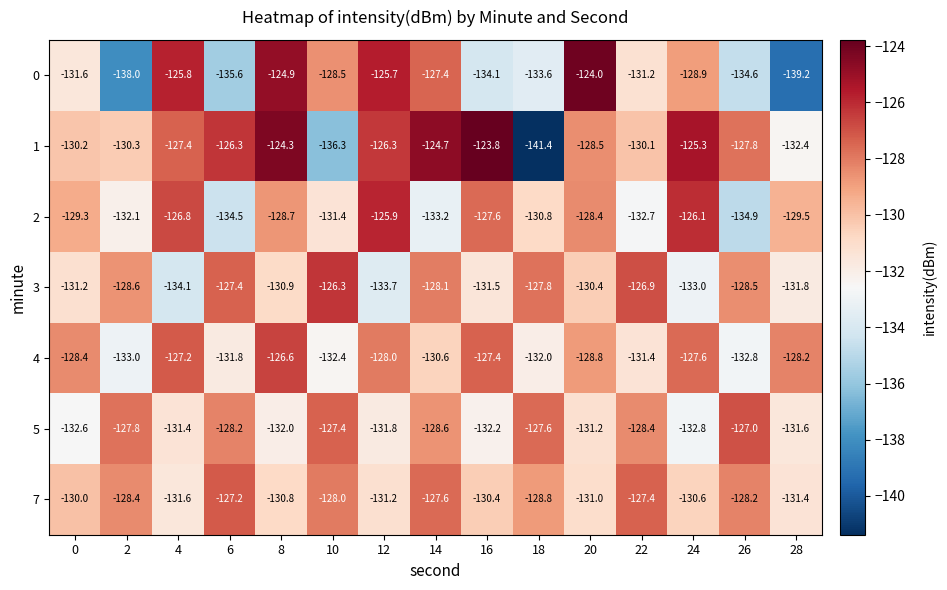

Which category has the highest value across all series?

16